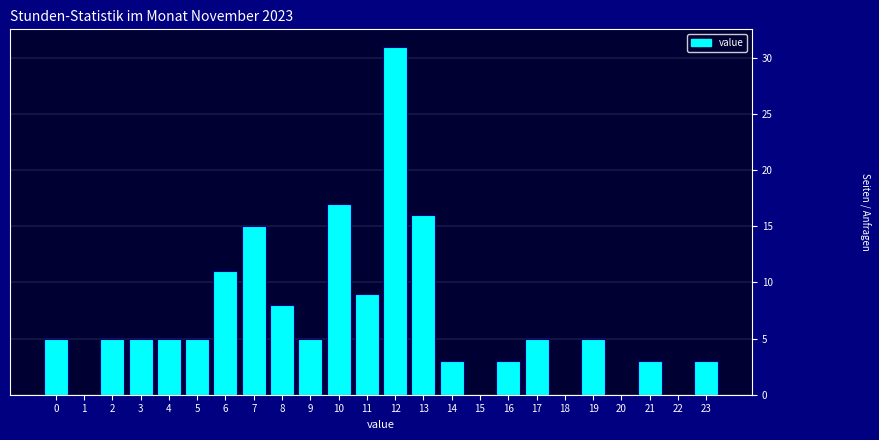

Reading left to right, extract all data points from this chart.

0=5	1=0	2=5	3=5	4=5	5=5	6=11	7=15	8=8	9=5	10=17	11=9	12=31	13=16	14=3	15=0	16=3	17=5	18=0	19=5	20=0	21=3	22=0	23=3